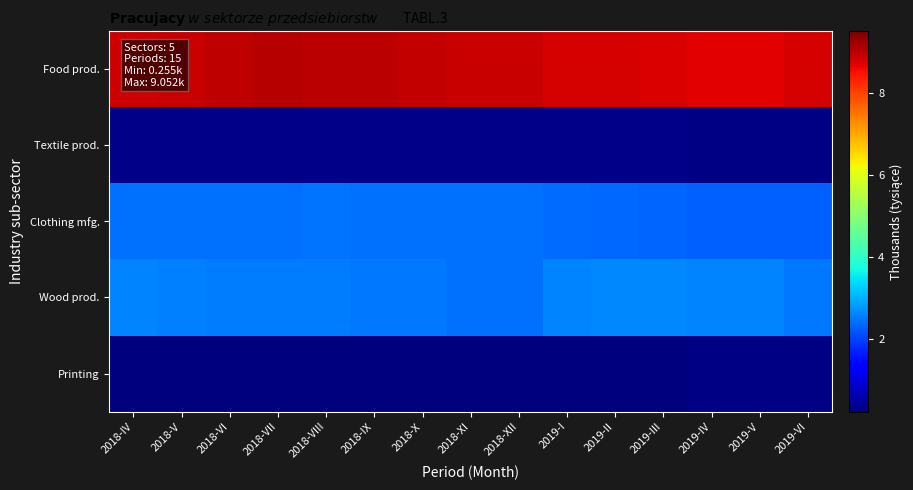

Rank the series by their maximum value, from lowest to highest.

Printing, Textile prod., Clothing mfg., Wood prod., Food prod.